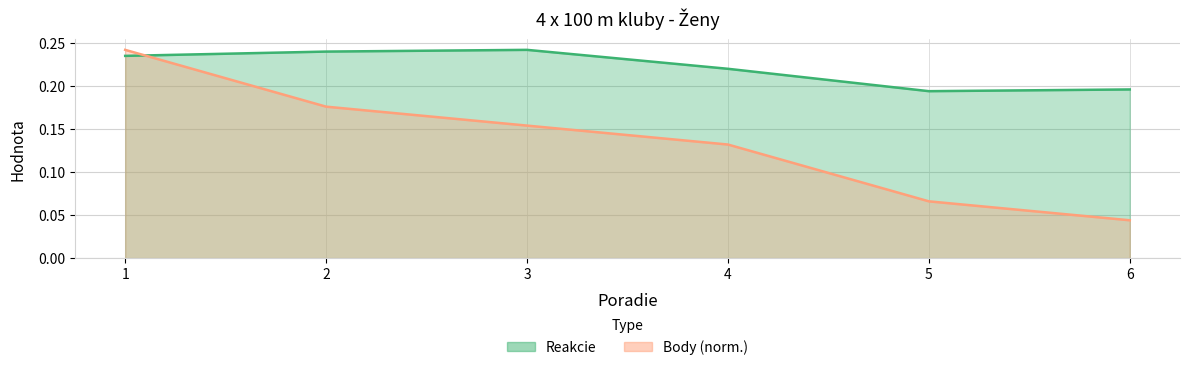

The Reakcie series shows 0.3 at 5. True or false?

False